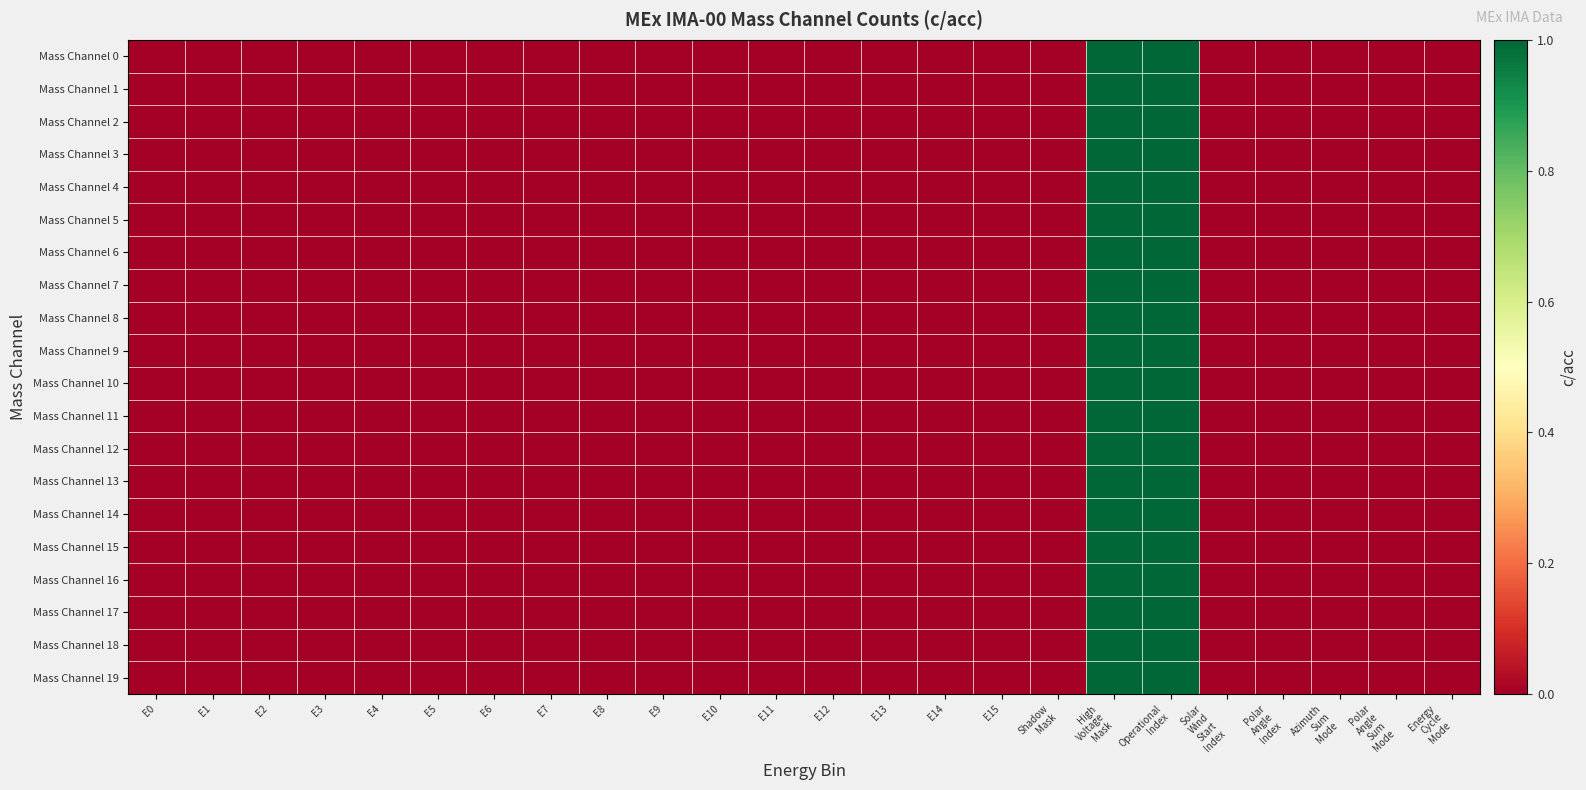

At which category is the sum across all series the highest?

Operational
Index